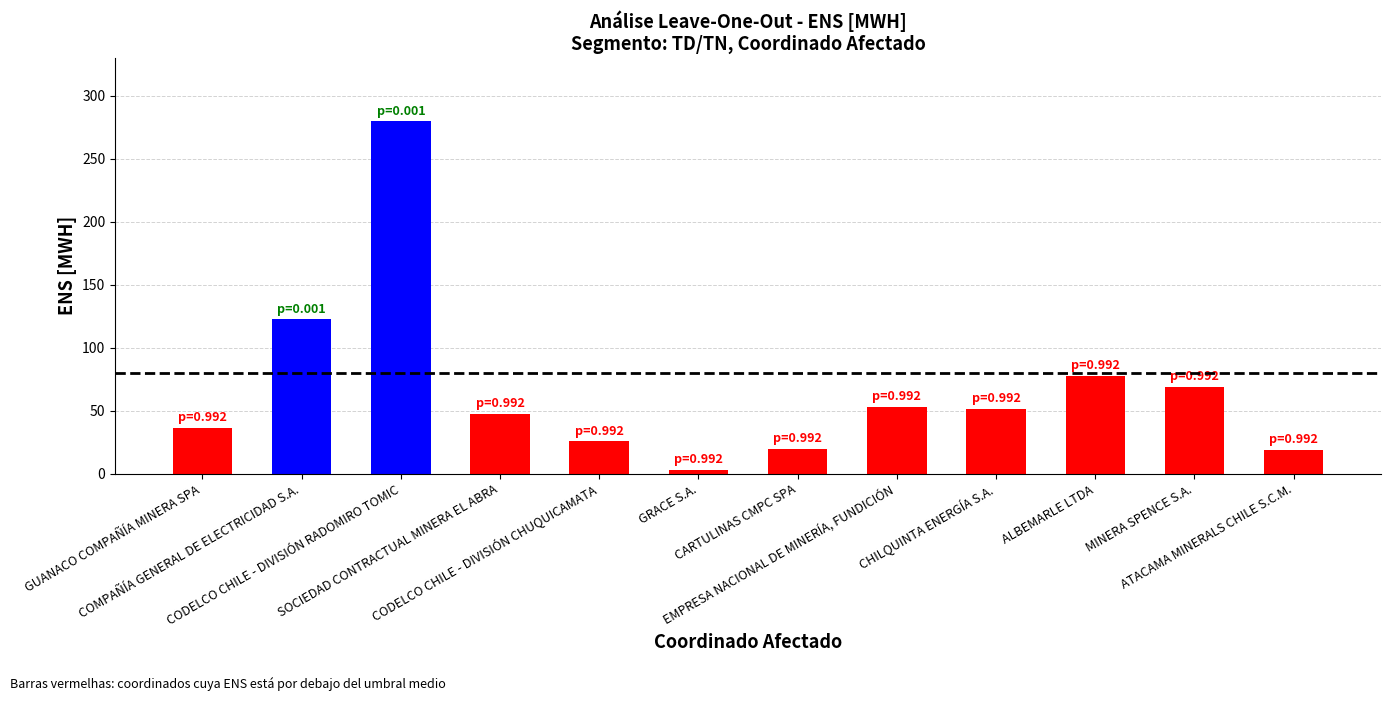

What is the difference between the maximum and minimum values?

276.6